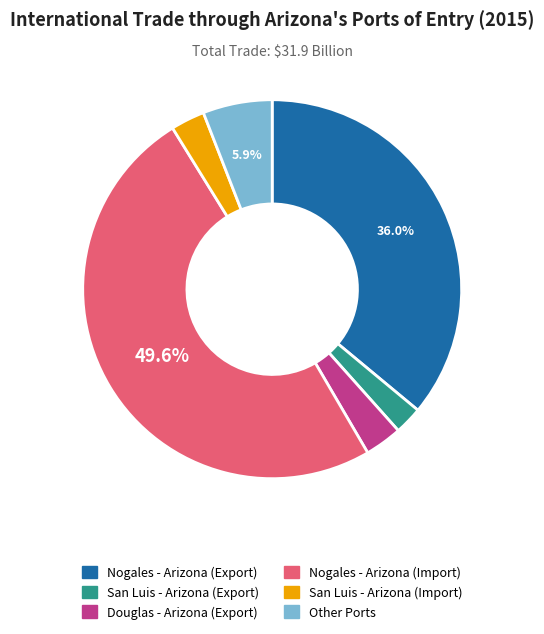

Is the sum of San Luis - Arizona (Import) and Douglas - Arizona (Export) greater than half?

No